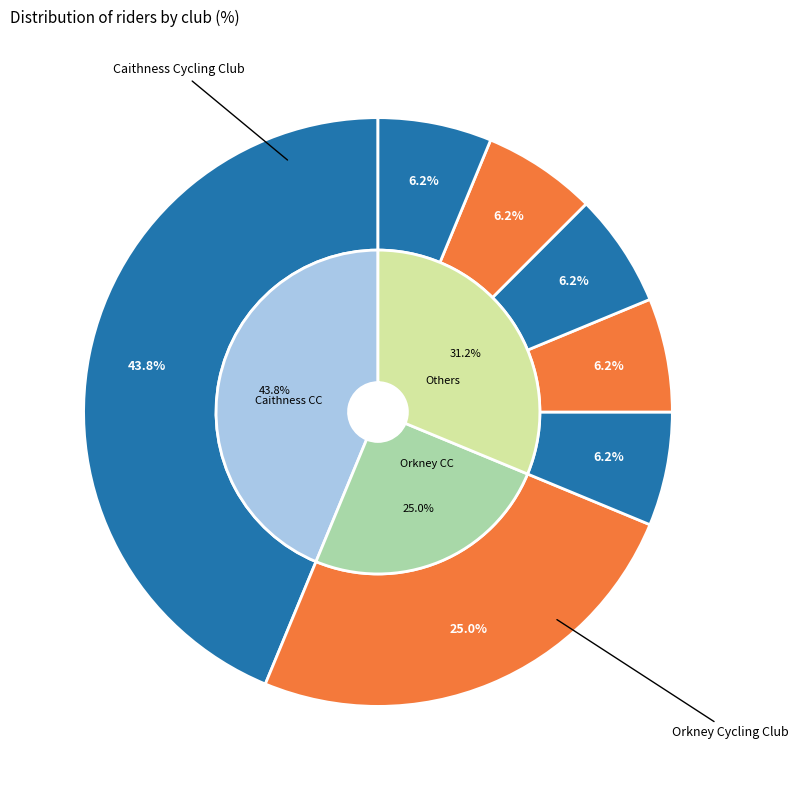

What percentage do West Lothian Clarion and East Sutherland Wheelers together represent?

12.5%